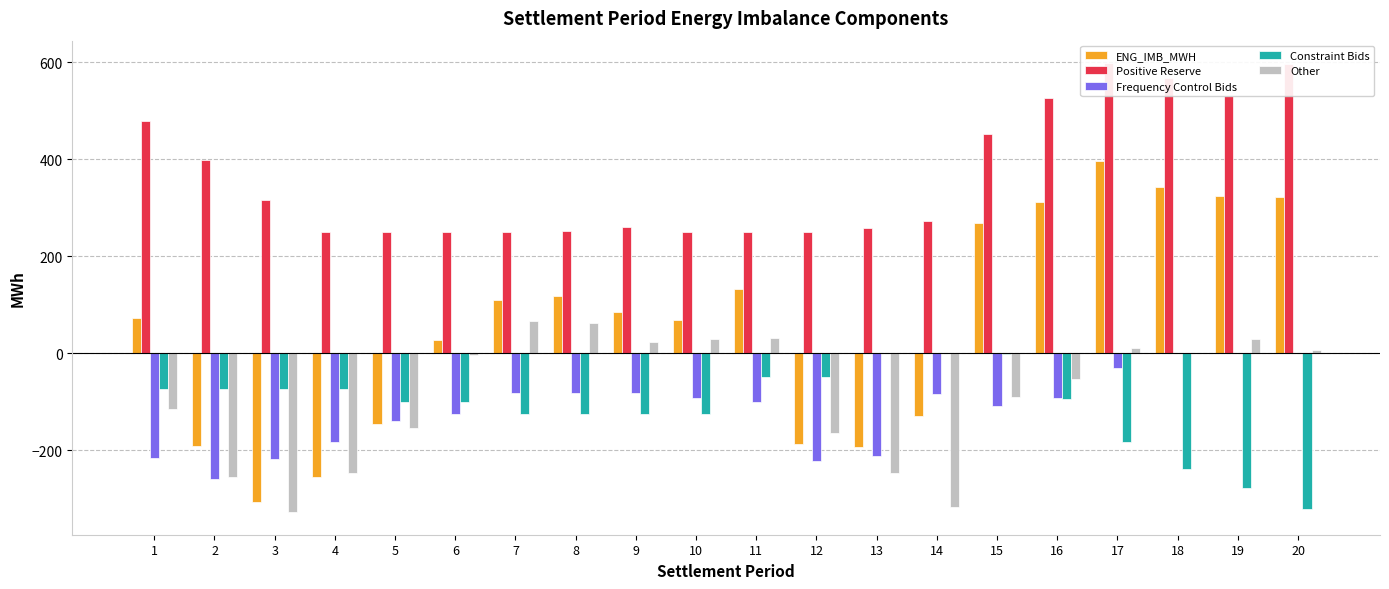

What is the value of the Positive Reserve bar at the 8th from the left?

252.1